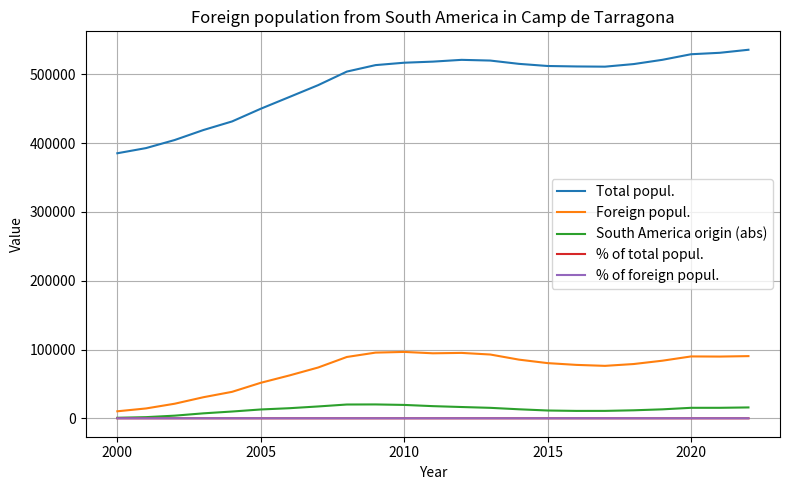

True or false: % of foreign popul. and Total popul. cross at least once.

False